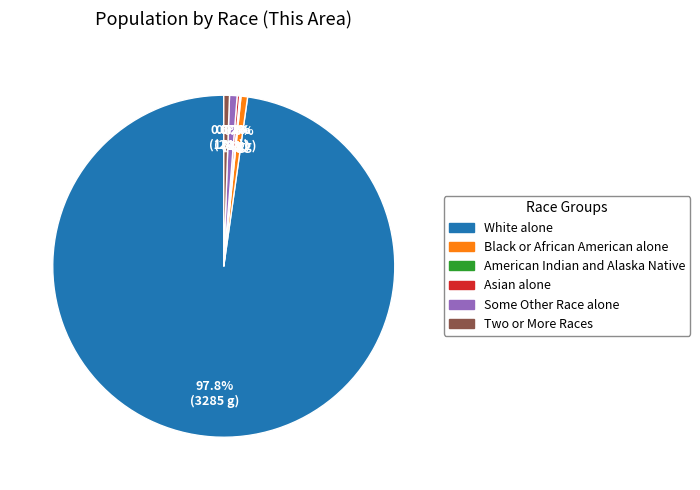

To the nearest percent, what is the difference between the largest and smallest slice percentages?

98%